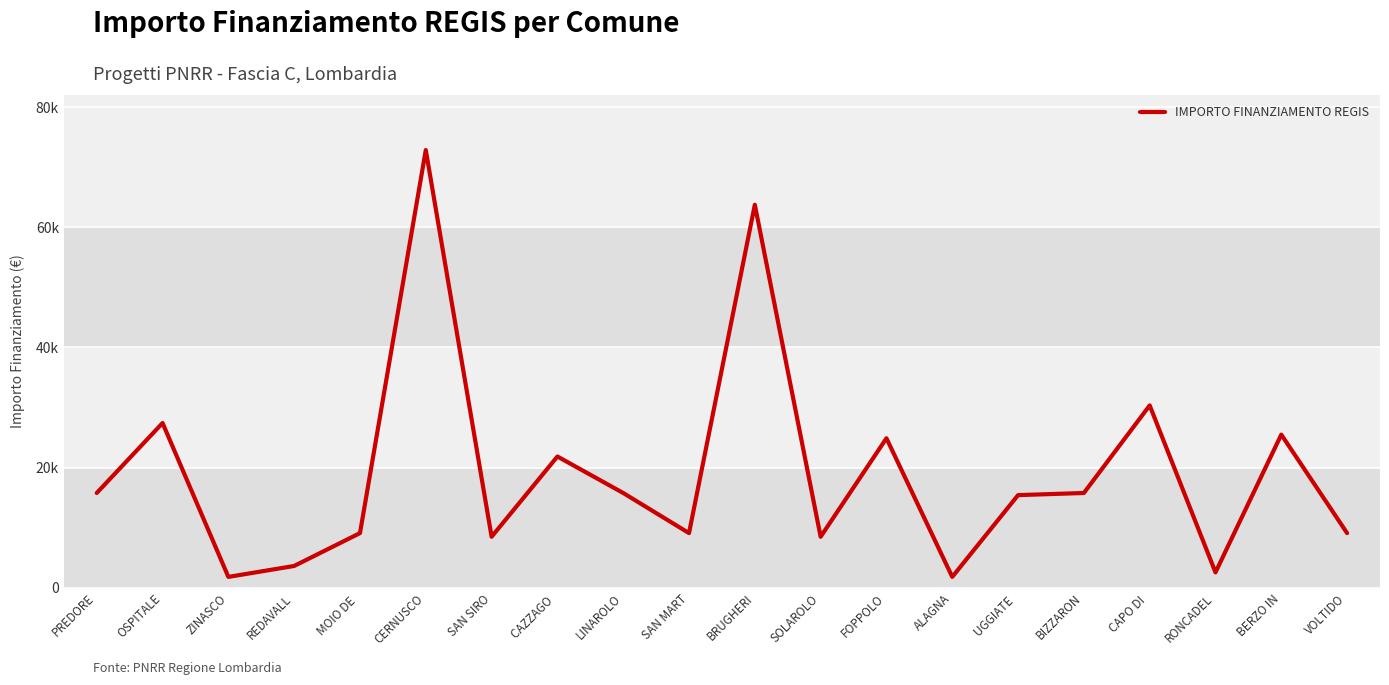

Reading left to right, what are all the values shown in this chart?

15782	27424	1821	3642	9105	72840	8498	21852	15782	9105	63735	8498	24887	1821	15426	15782	30350	2571	25494	9105